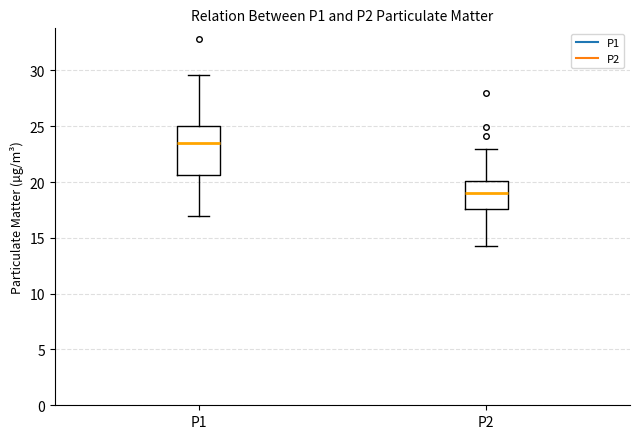

Reading left to right, transcribe this box plot: for each box, give where its median line is, the range the box spans, and where its two whiskers end, as read against the y-axis. The values are not printed on the chart, so give them approximately, as read against the axis.

P1: median 23.5, box 20.5 to 25.0, whiskers 17.0 to 29.5
P2: median 19.0, box 17.5 to 20.0, whiskers 14.5 to 23.0